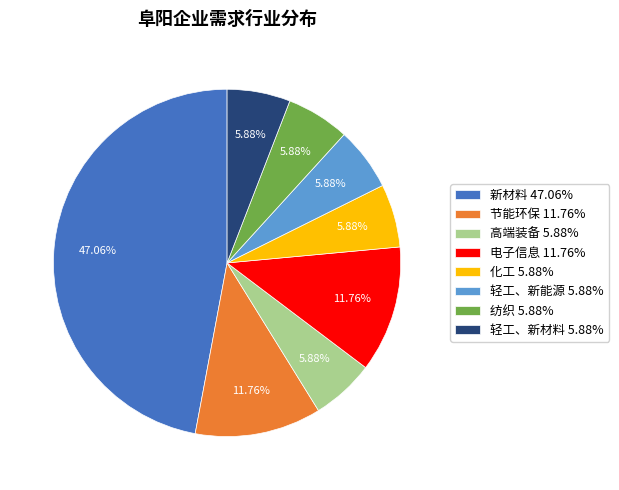

Which category has the biggest portion of the pie?

新材料